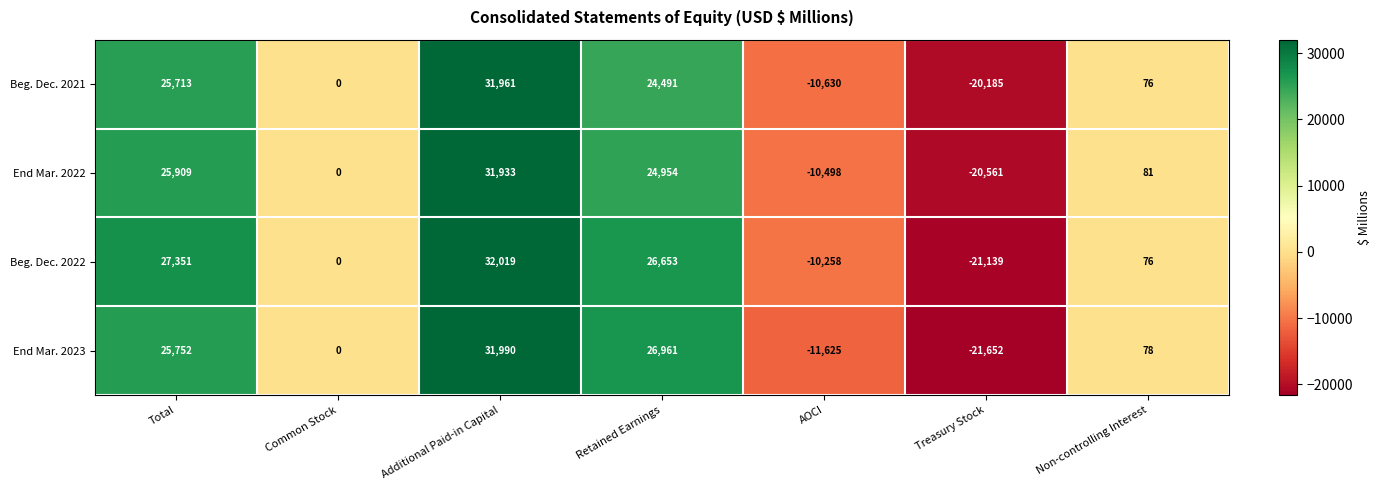

What is the difference between the End Mar. 2022 values at Non-controlling Interest and Treasury Stock?

20642